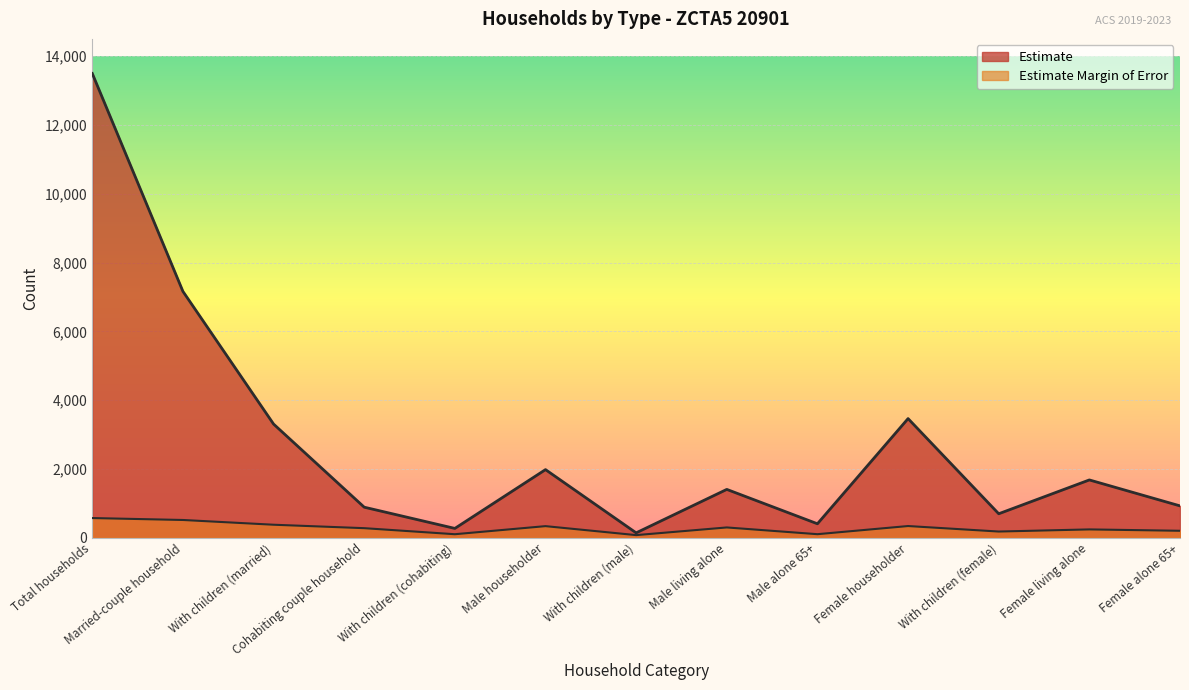

Rank the categories by Estimate value from lowest to highest.

With children (male), With children (cohabiting), Male alone 65+, With children (female), Cohabiting couple household, Female alone 65+, Male living alone, Female living alone, Male householder, With children (married), Female householder, Married-couple household, Total households